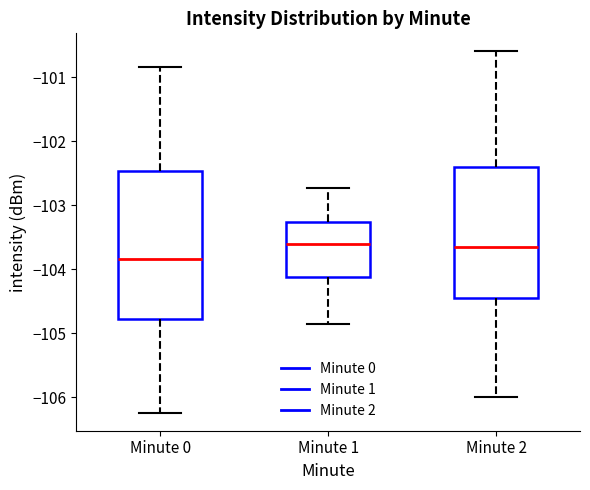

Comparing the boxes themselves (not the whiskers), which one is the tallest?

Minute 0